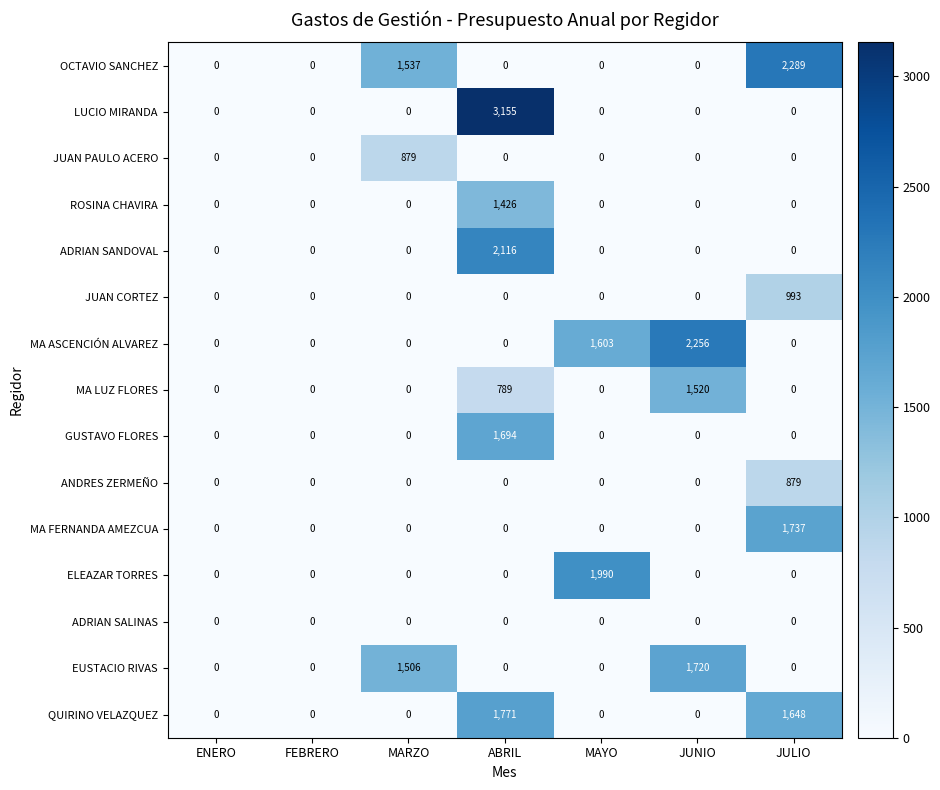

Which series has the largest range (max minus min)?

LUCIO MIRANDA